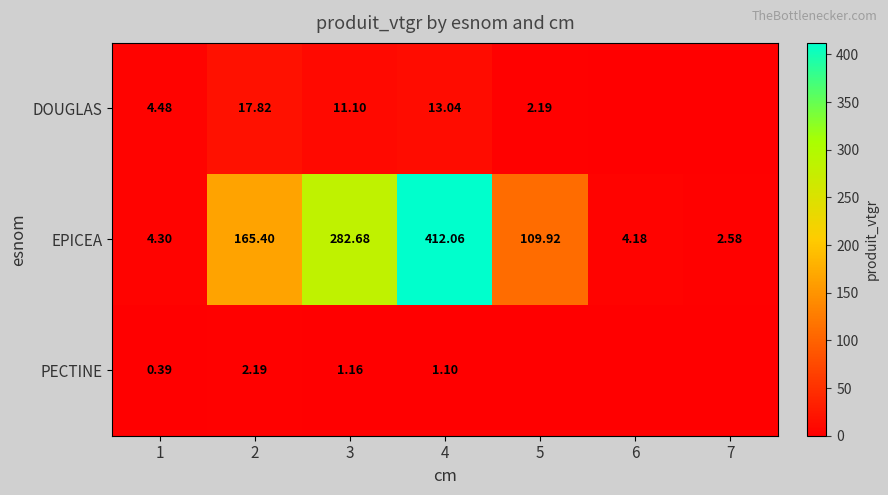

Which series changed the most between 3 and 4?

EPICEA